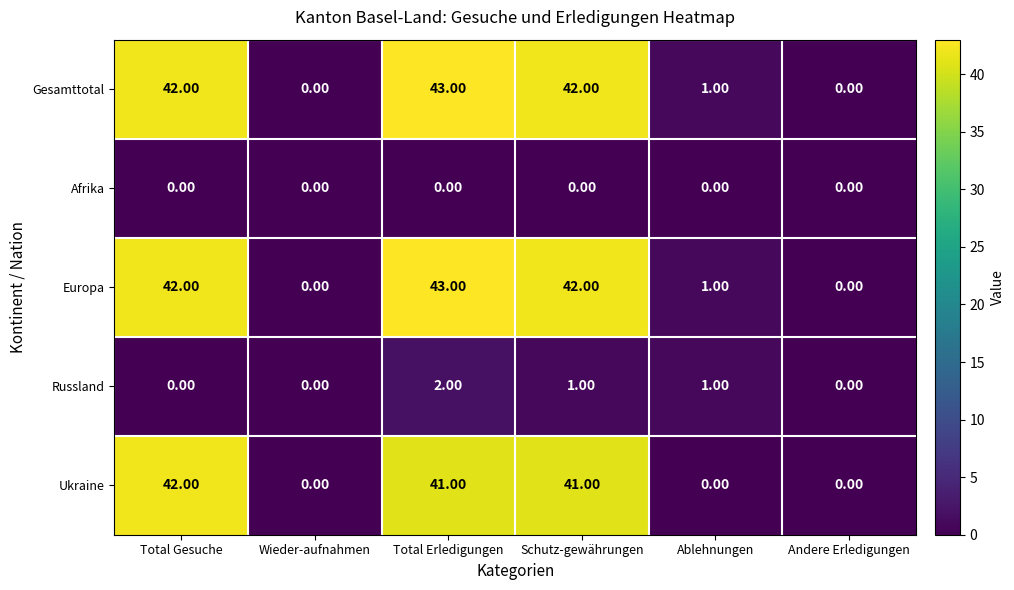

Which category has the highest value across all series?

Total Erledigungen